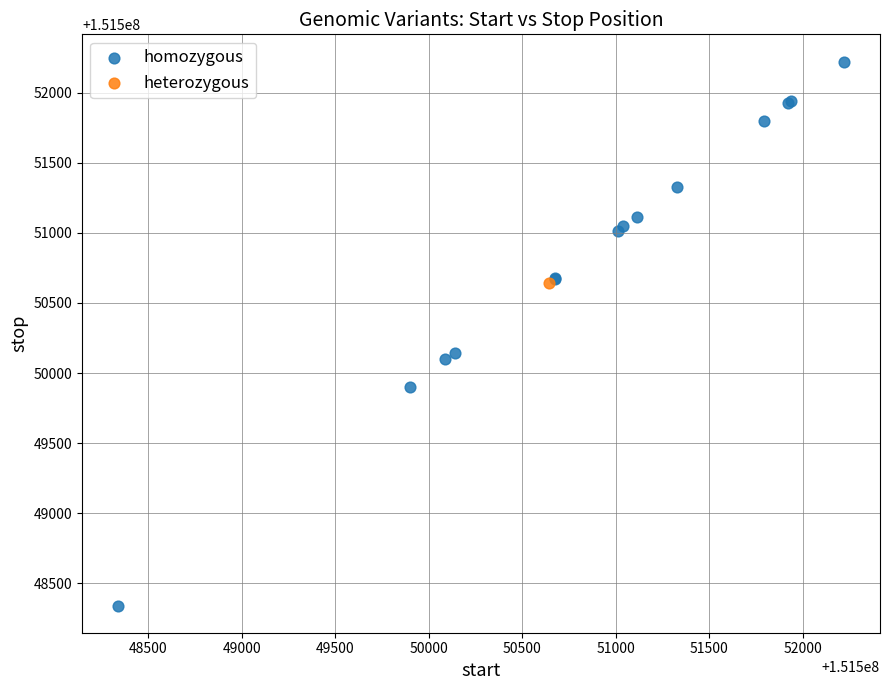

What are all the series names shown in the legend?

homozygous, heterozygous